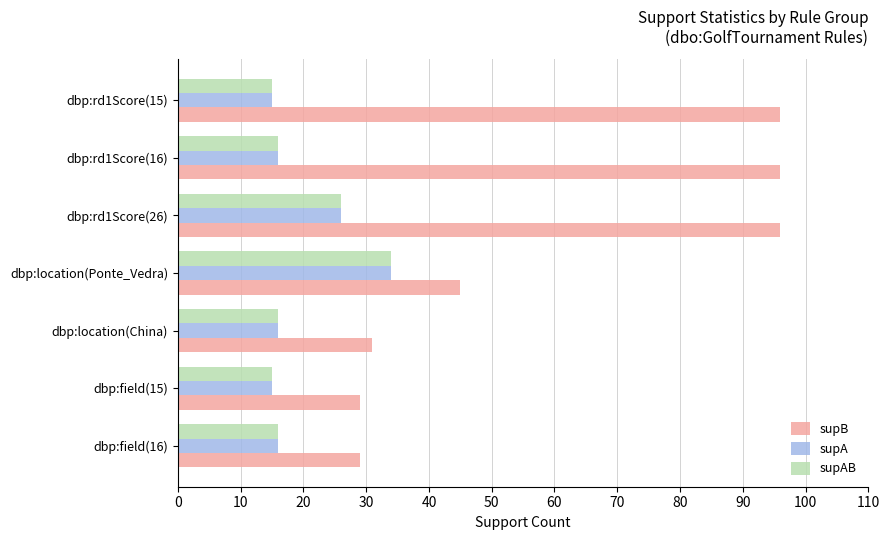

Which series has the widest spread of values?

supB